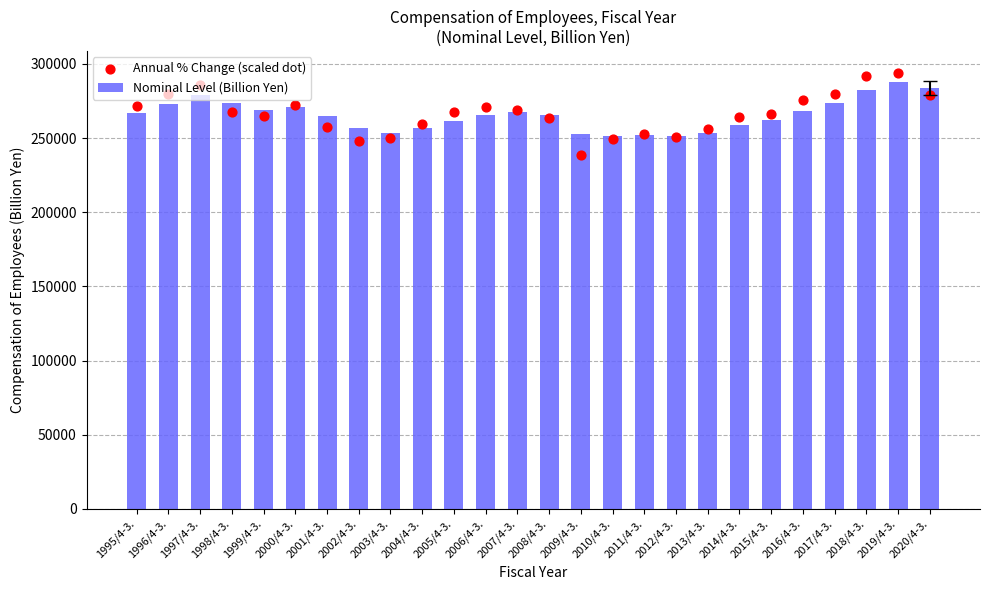

What is the total value across all series at 2007/4-3.?

536360.2